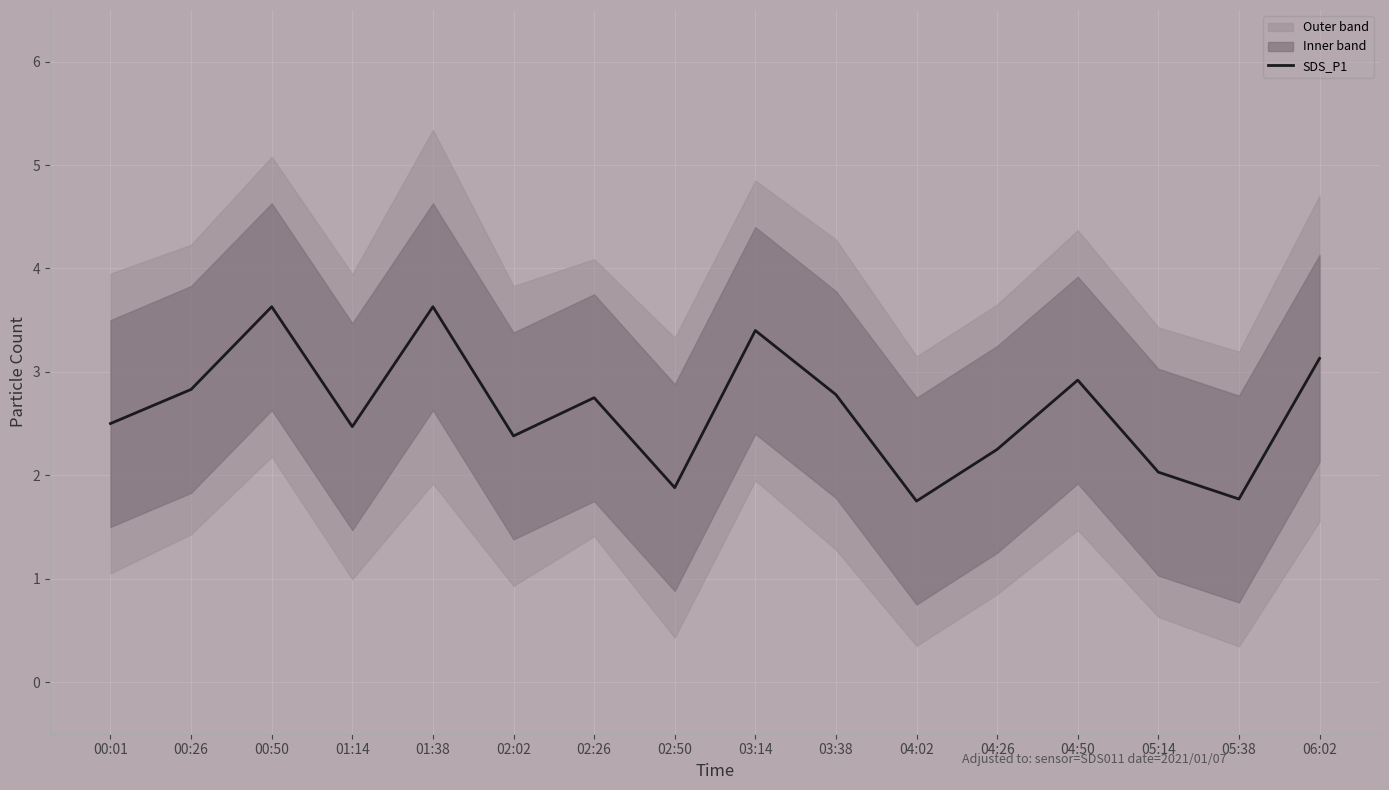

At which category does the data reach its first local valley?

01:14